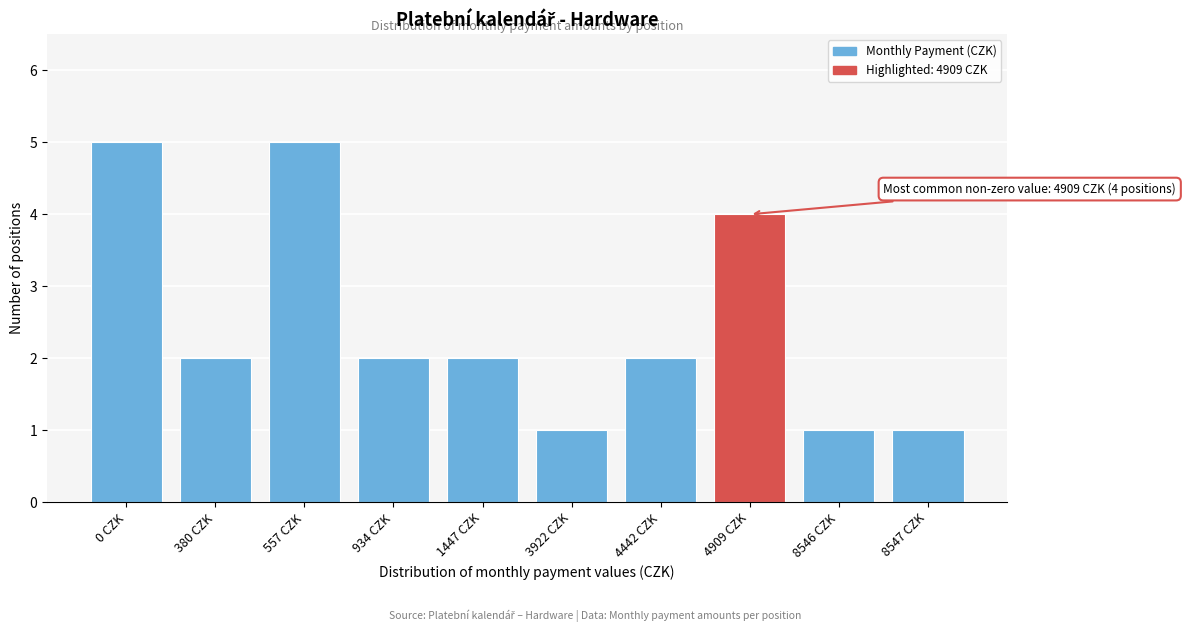

Reading left to right, list all the values displayed in this chart.

0 CZK=5	380 CZK=2	557 CZK=5	934 CZK=2	1447 CZK=2	3922 CZK=1	4442 CZK=2	4909 CZK=4	8546 CZK=1	8547 CZK=1